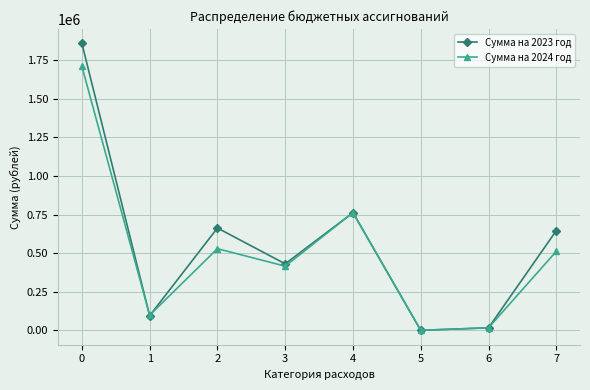

List the series in order of their overall mean, lowest first.

Сумма на 2024 год, Сумма на 2023 год